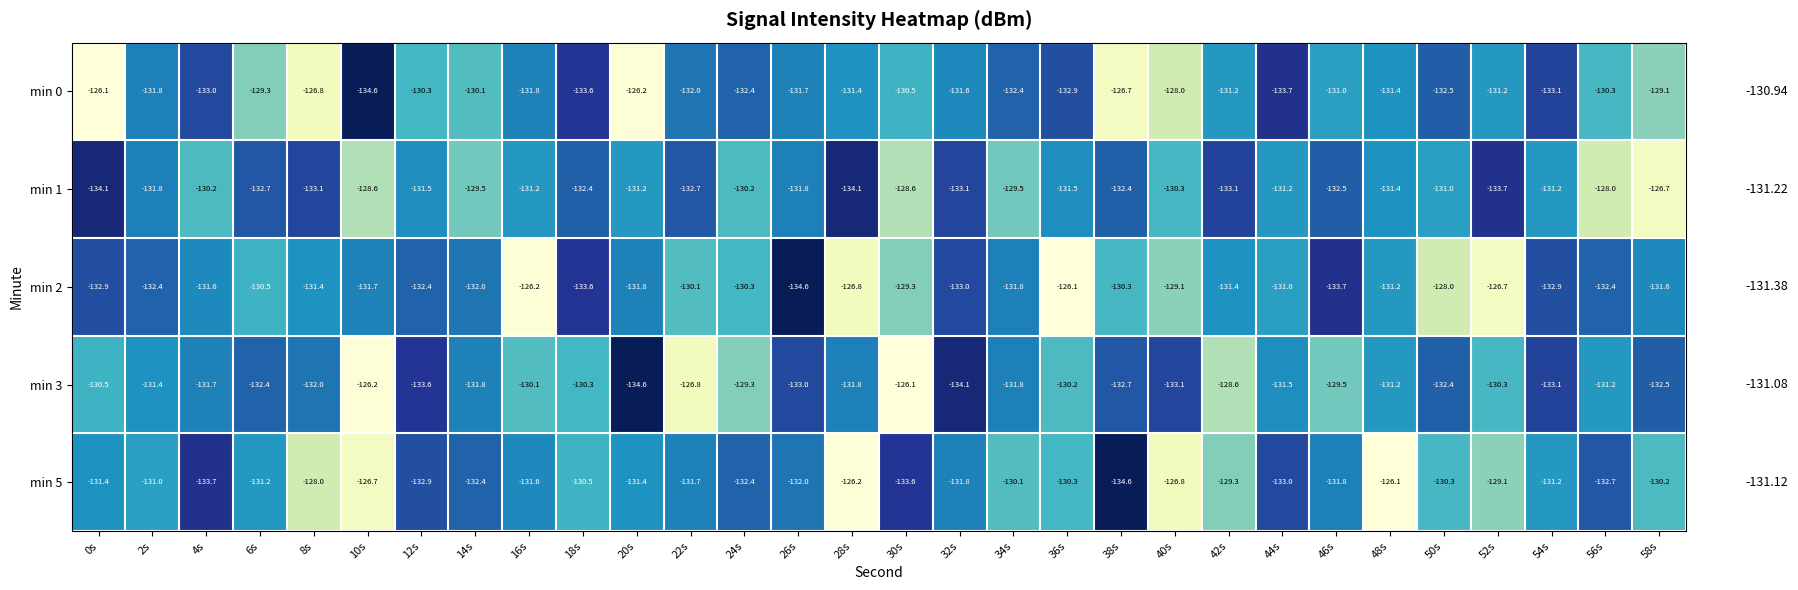

What is the difference between the highest and lowest values at 36s?

6.8